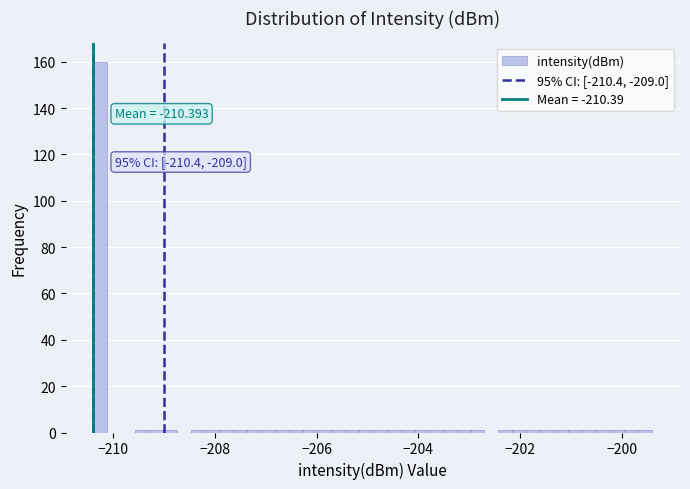

Read against the x-axis, roughly where is the centre of the tallest bar?

-210.2